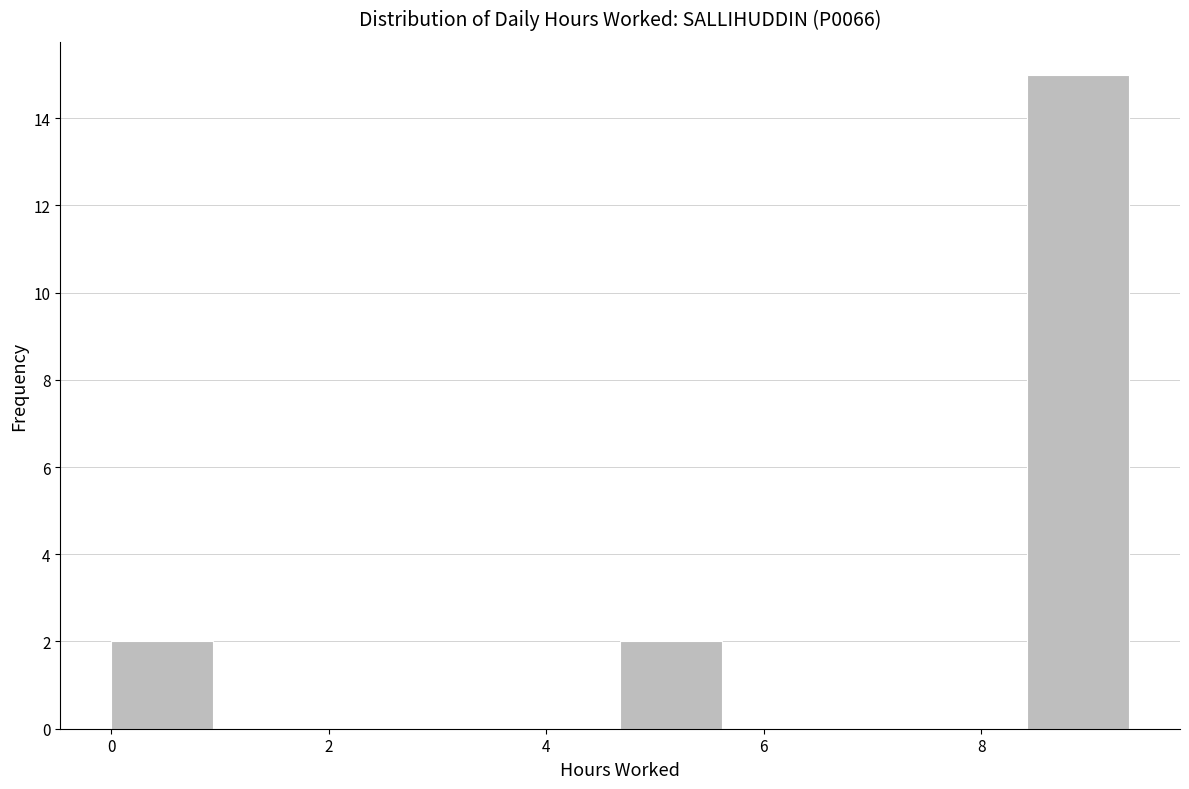

Reading left to right, transcribe this chart: for each bar, give the range it covers on the x-axis and its height. Neither the bar edges nor the heights are printed on the chart, so give them approximately, as read against the axes.

0.0 to 1.0: 2
1.0 to 1.8: 0
1.8 to 2.8: 0
2.8 to 3.8: 0
3.8 to 4.6: 0
4.6 to 5.6: 2
5.6 to 6.6: 0
6.6 to 7.4: 0
7.4 to 8.4: 0
8.4 to 9.4: 15